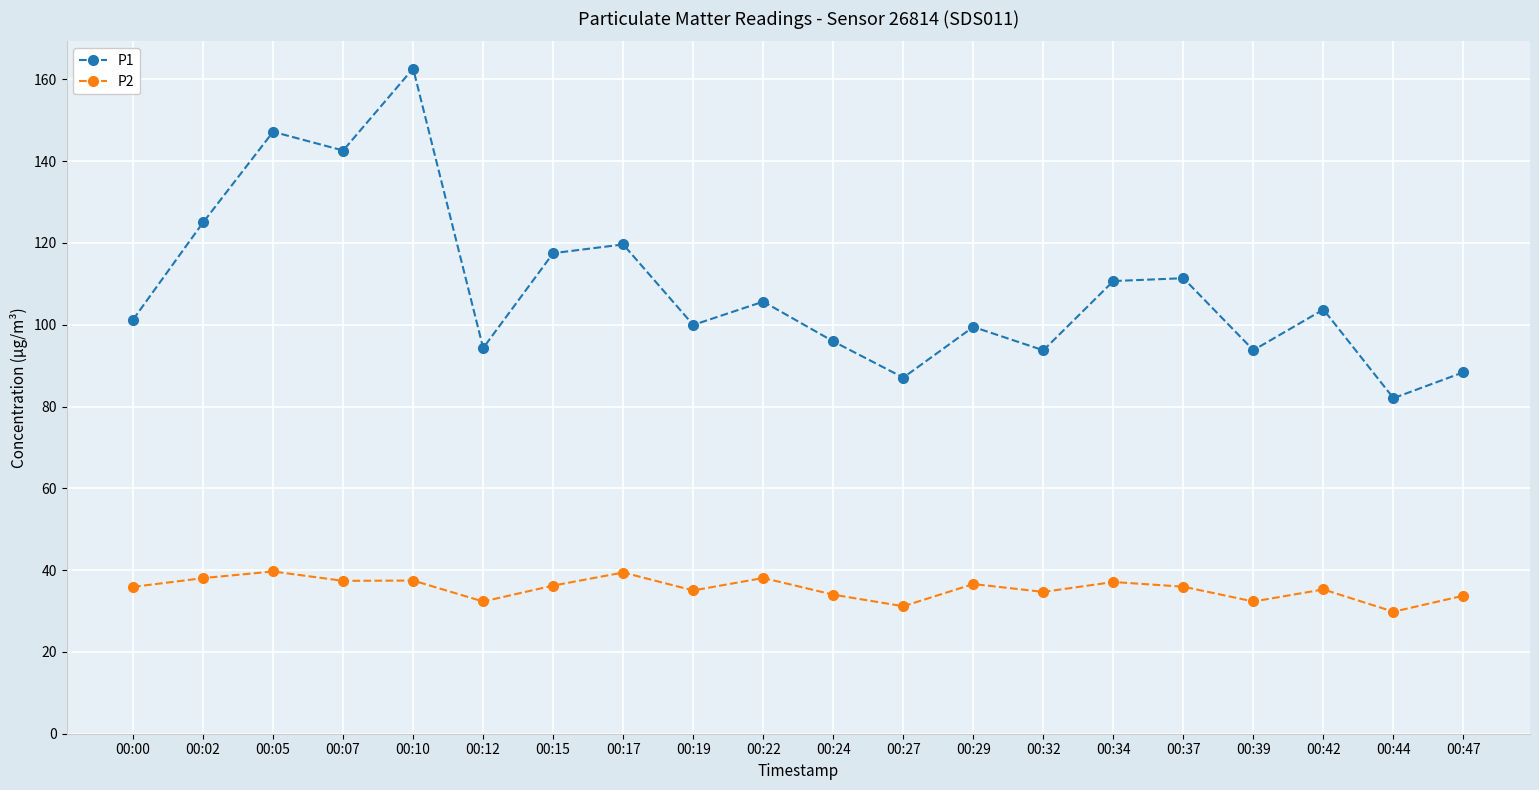

What is the approximate value of P1 at 00:34?

110.7